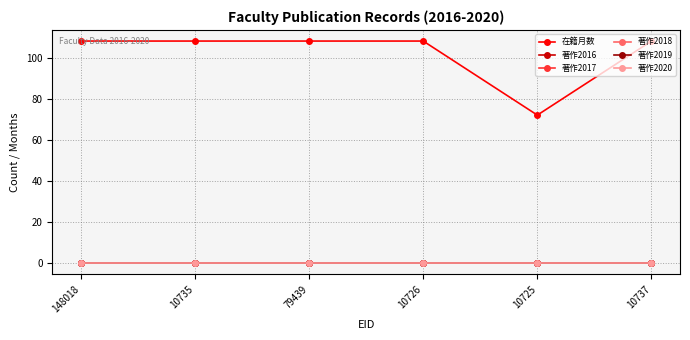

Reading left to right, transcribe all the data shown in this chart.

在籍月数: 148018=108	10735=108	79439=108	10726=108	10725=72	10737=108
著作2016: 148018=0	10735=0	79439=0	10726=0	10725=0	10737=0
著作2017: 148018=0	10735=0	79439=0	10726=0	10725=0	10737=0
著作2018: 148018=0	10735=0	79439=0	10726=0	10725=0	10737=0
著作2019: 148018=0	10735=0	79439=0	10726=0	10725=0	10737=0
著作2020: 148018=0	10735=0	79439=0	10726=0	10725=0	10737=0